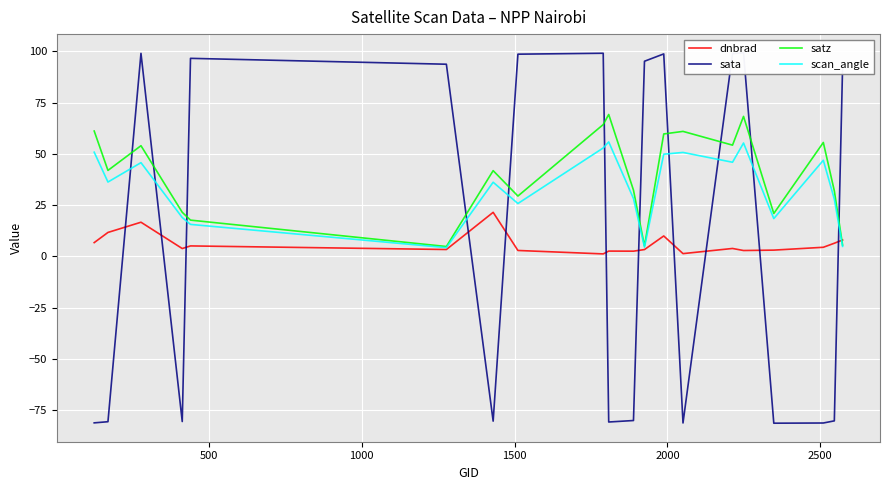

What is the difference between the maximum and second lowest values in the satz series?

64.2